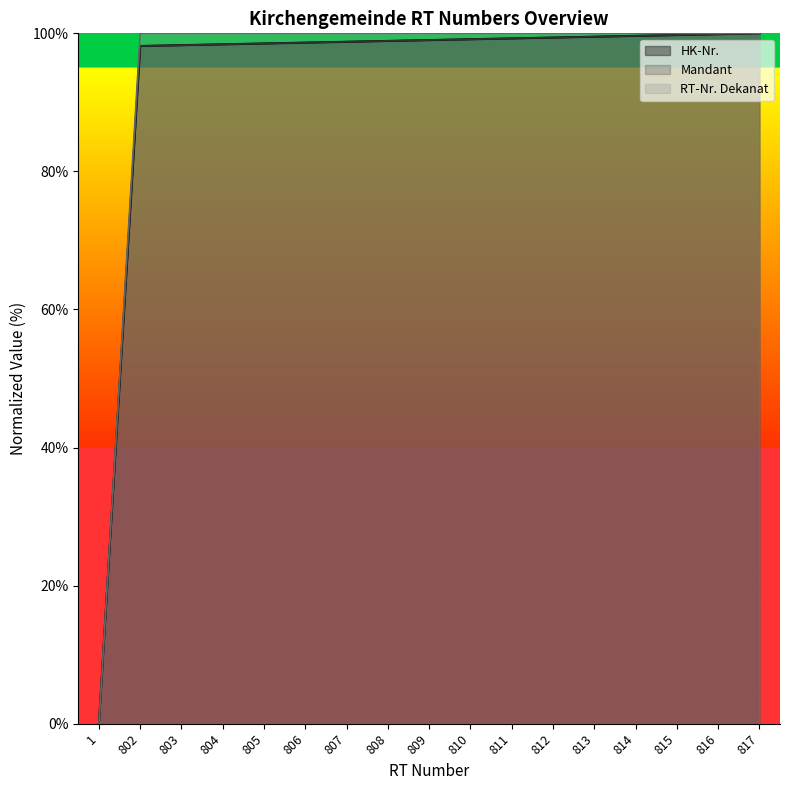

Reading right to left, what are all the values shown in this chart?

HK-Nr.: 100.0	99.9	99.8	99.6	99.5	99.4	99.3	99.1	99.0	98.9	98.8	98.7	98.5	98.4	98.3	98.2	0.0
Mandant: 100.0	99.9	99.8	99.6	99.5	99.4	99.3	99.1	99.0	98.9	98.8	98.7	98.5	98.4	98.3	98.2	0.0
RT-Nr. Dekanat: 100.0	100.0	100.0	100.0	100.0	100.0	100.0	100.0	100.0	100.0	100.0	100.0	100.0	100.0	100.0	100.0	0.0